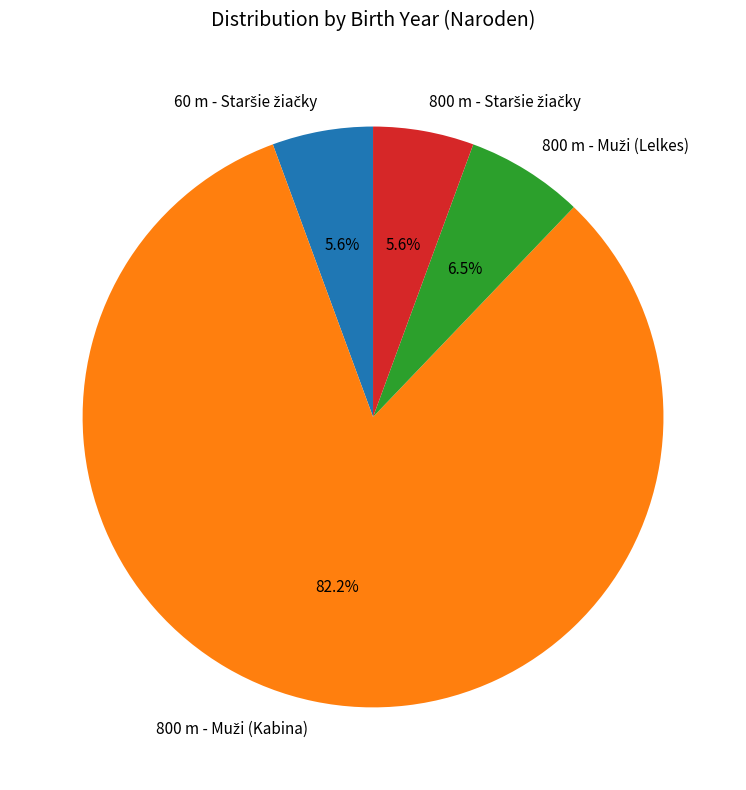

Does any single category account for the majority?

Yes